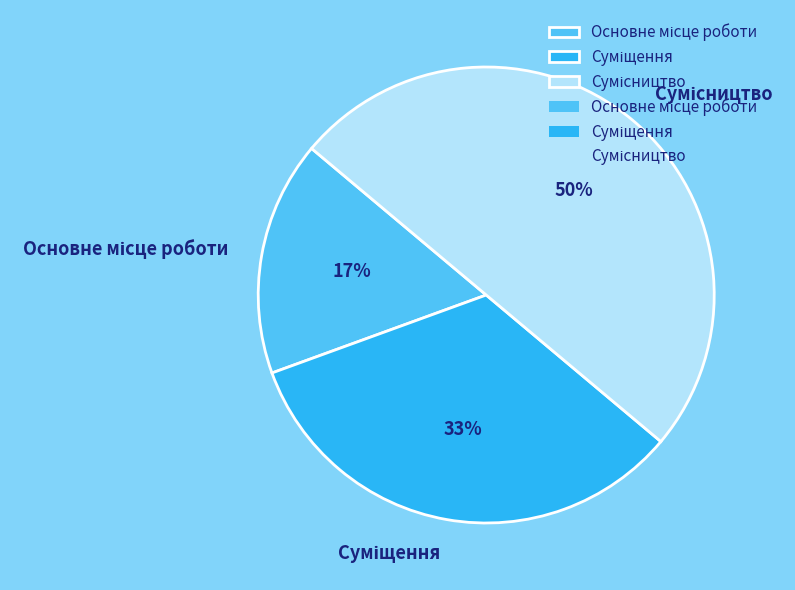

To the nearest percent, what is the difference between the largest and smallest slice percentages?

33%